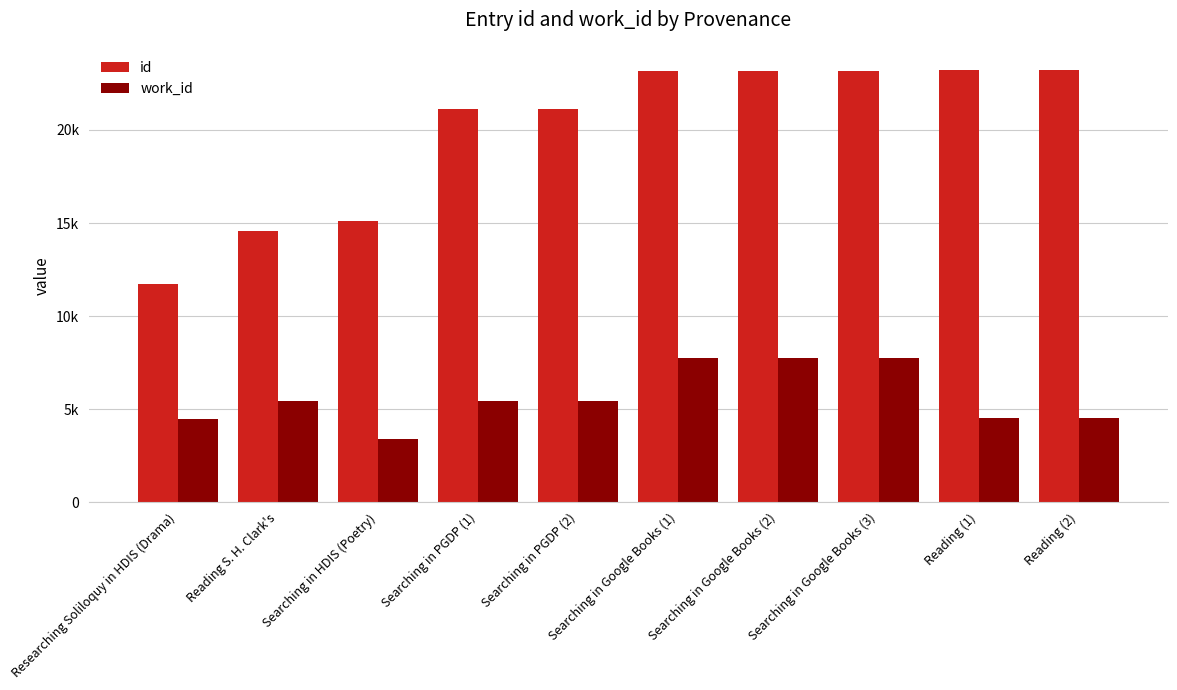

Which series has the largest total across all categories?

id